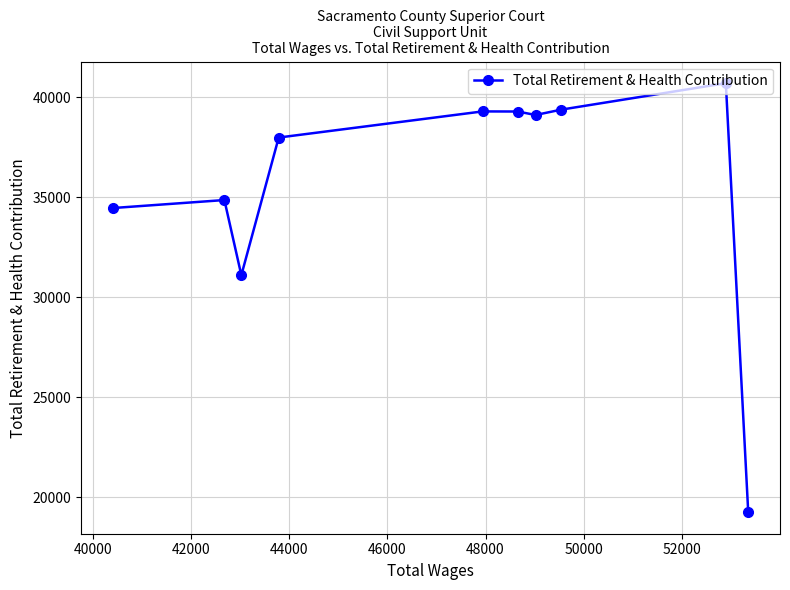

How many lines are shown in the chart?

1